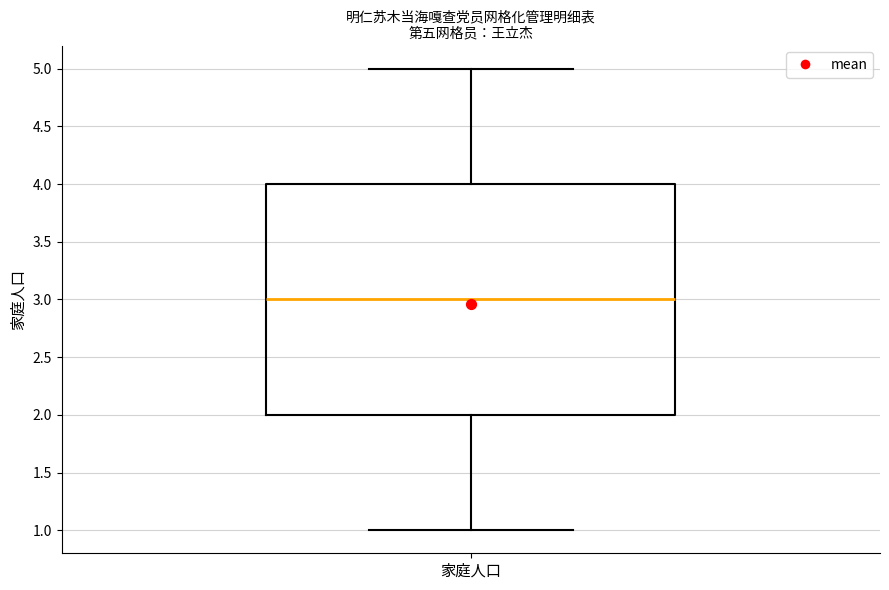

Read this box plot against the y-axis: the position of the median line, the range covered by the box, and the ends of both whiskers. The values are not printed on the chart, so give them approximately, as read against the axis.

median 3, box 2 to 4, whiskers 1 to 5